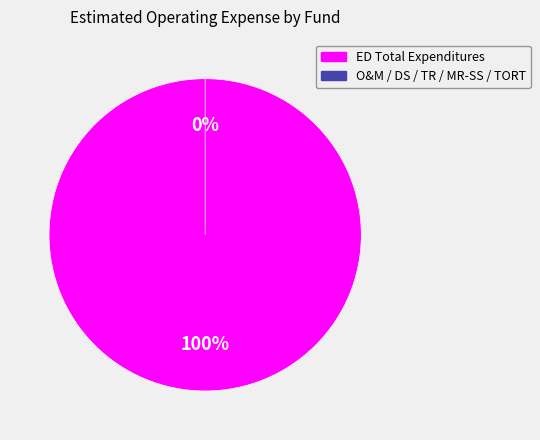

How many slices are in this pie chart?

2